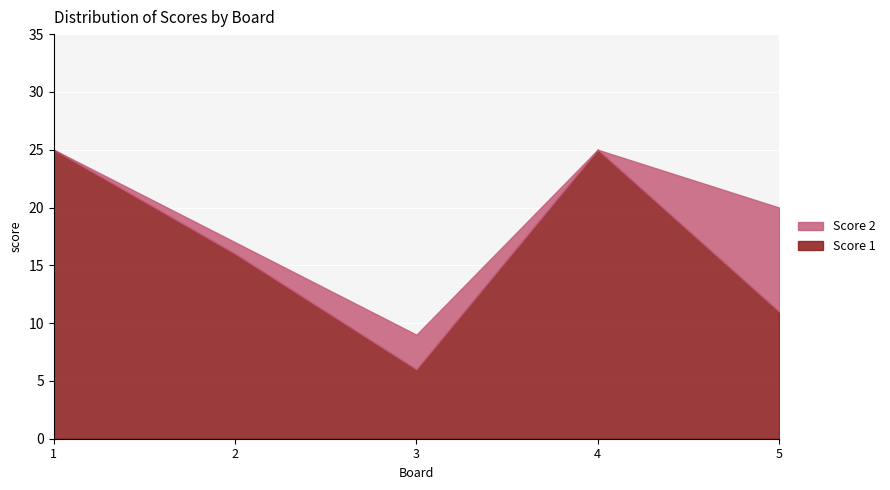

What is the difference between the maximum and minimum values in the Score 2 series?

9